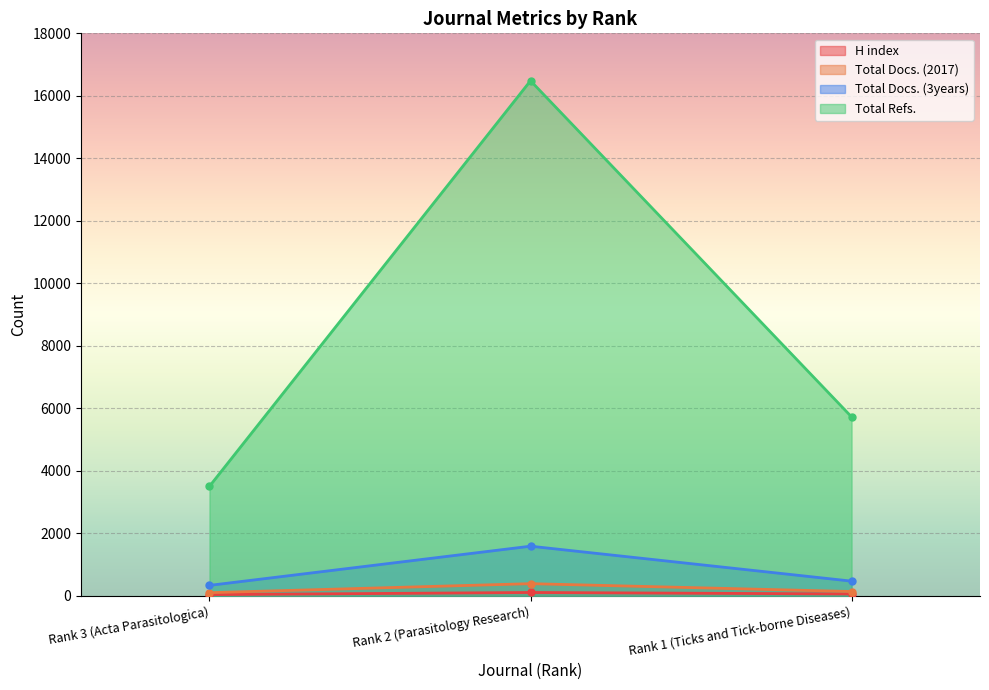

At Rank 3 (Acta Parasitologica), list the series in order from smallest to largest.

H index, Total Docs. (2017), Total Docs. (3years), Total Refs.